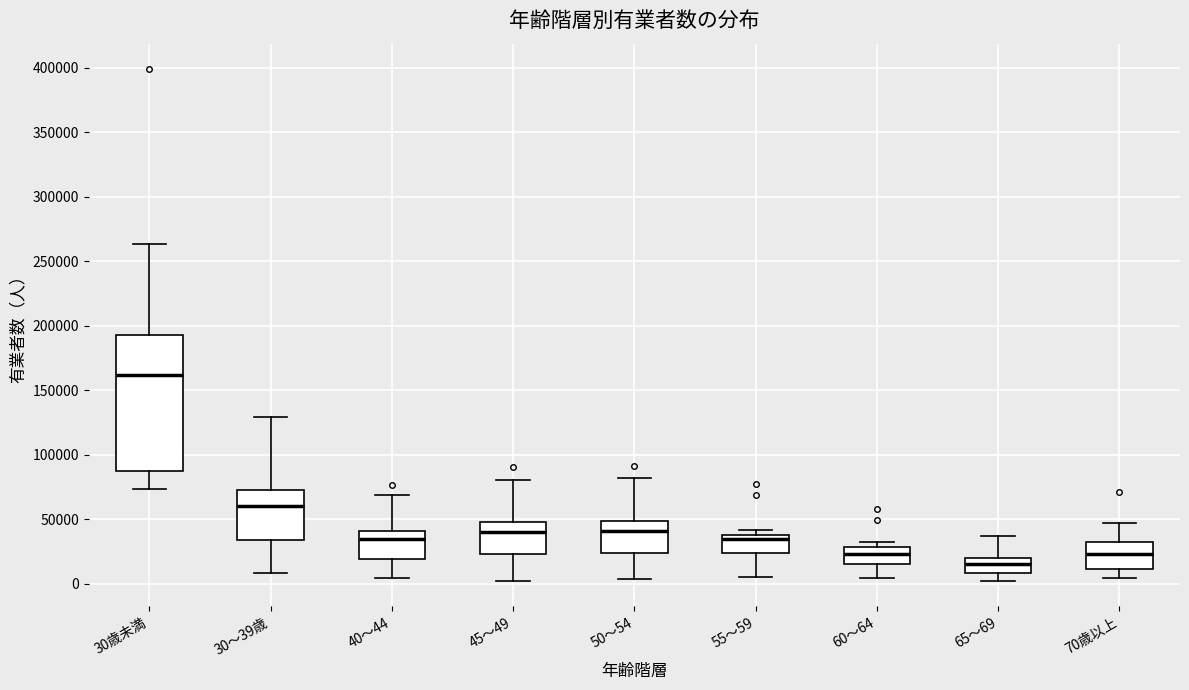

Where is the lower edge of the box for 50～54 on the y-axis? The values are not printed on the chart, so give them approximately, as read against the axis.

25000